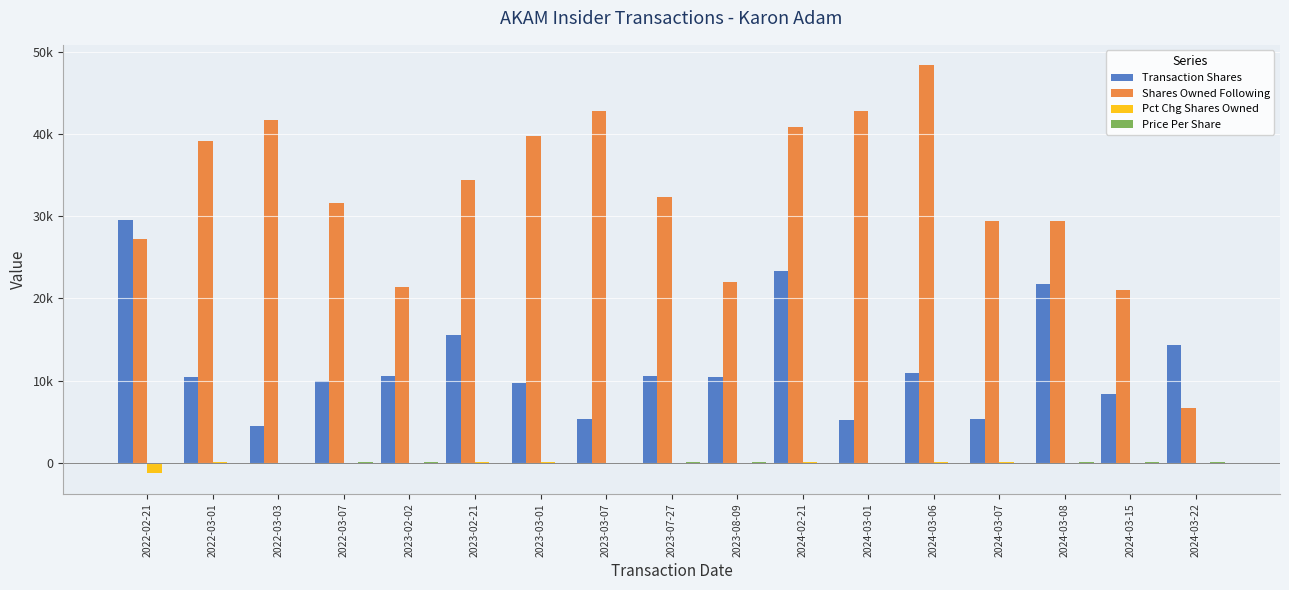

What is the difference between the maximum and second lowest values in the Transaction Shares series?

24265.0